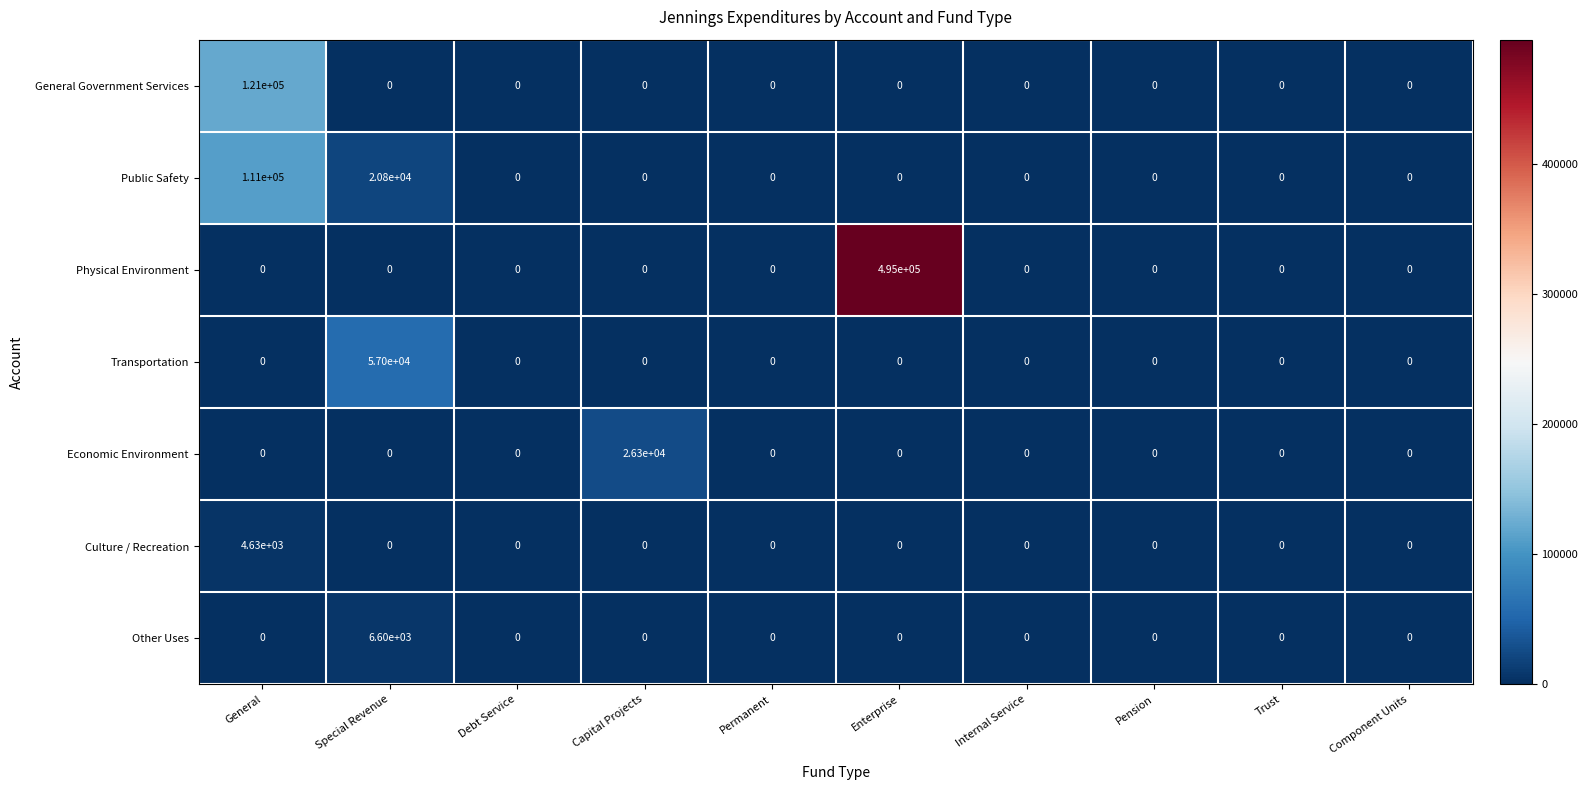

Rank the series by their maximum value, from lowest to highest.

Culture / Recreation, Other Uses, Economic Environment, Transportation, Public Safety, General Government Services, Physical Environment